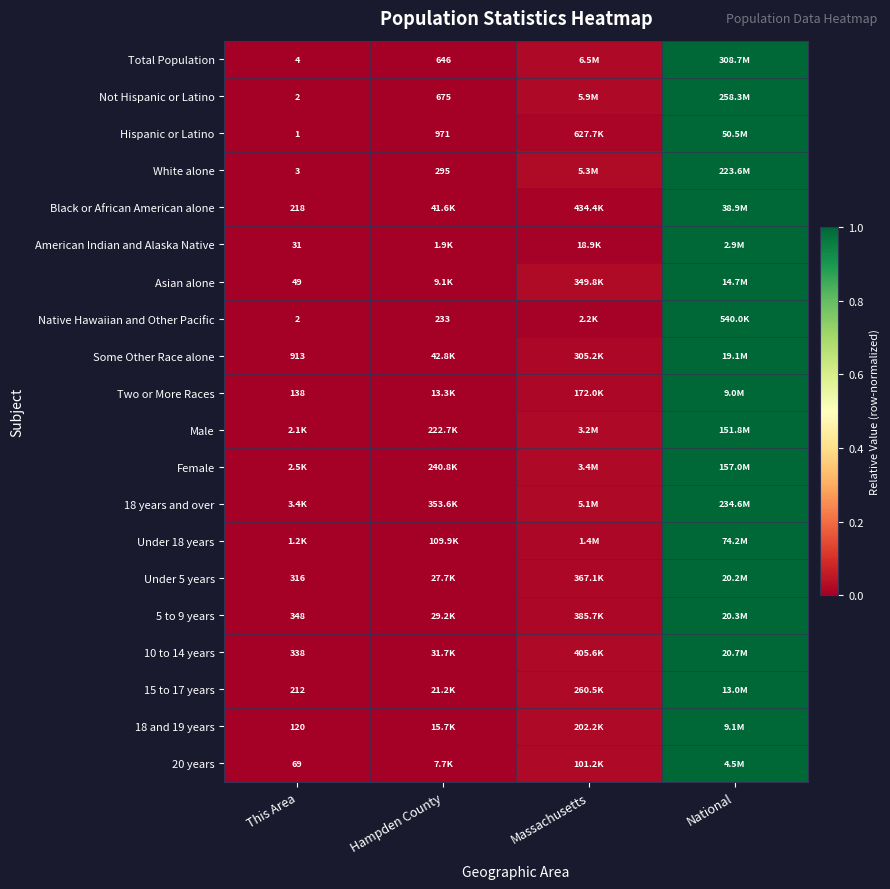

Is it true that Under 5 years equals 1.0 at National?

True